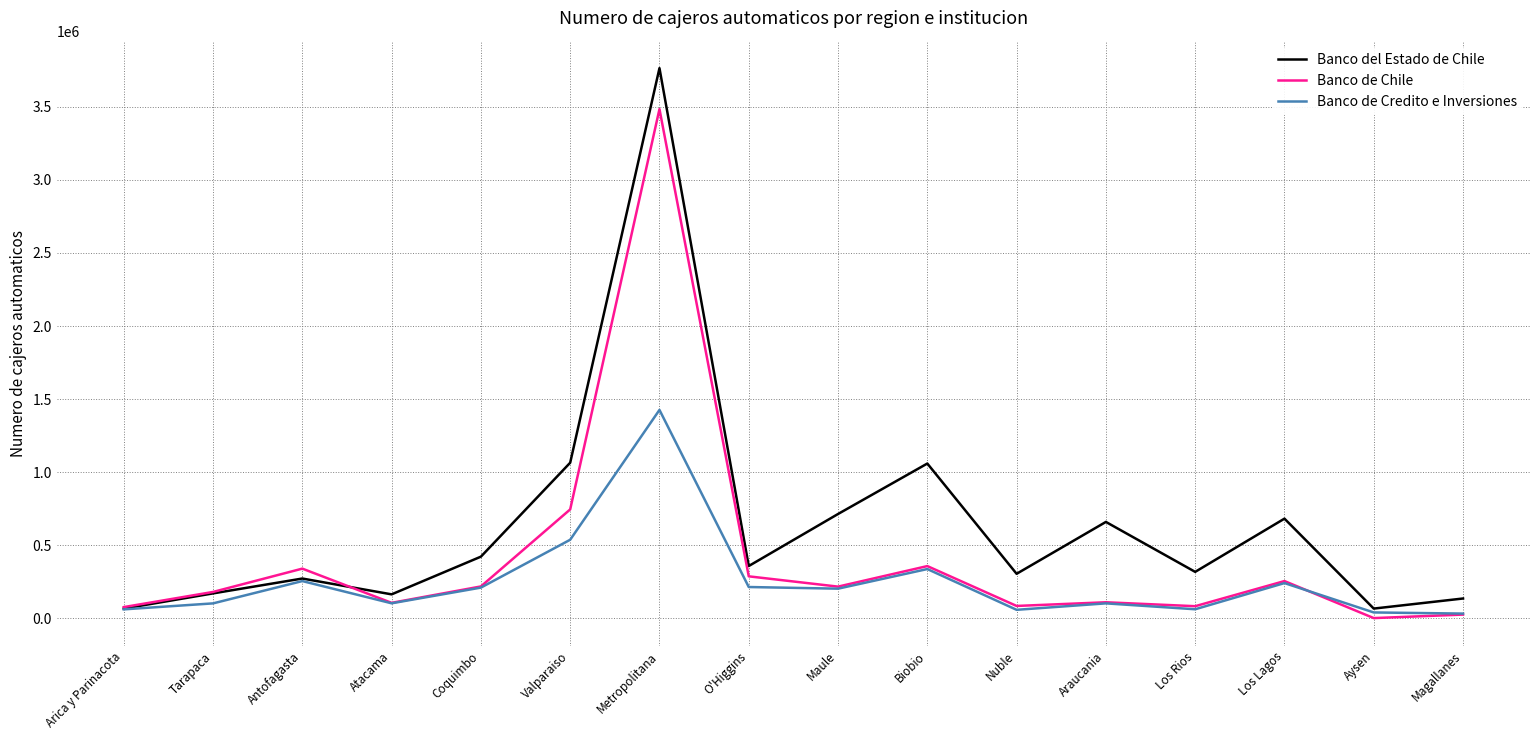

True or false: Banco del Estado de Chile has a value of 3763827 at Metropolitana.

True